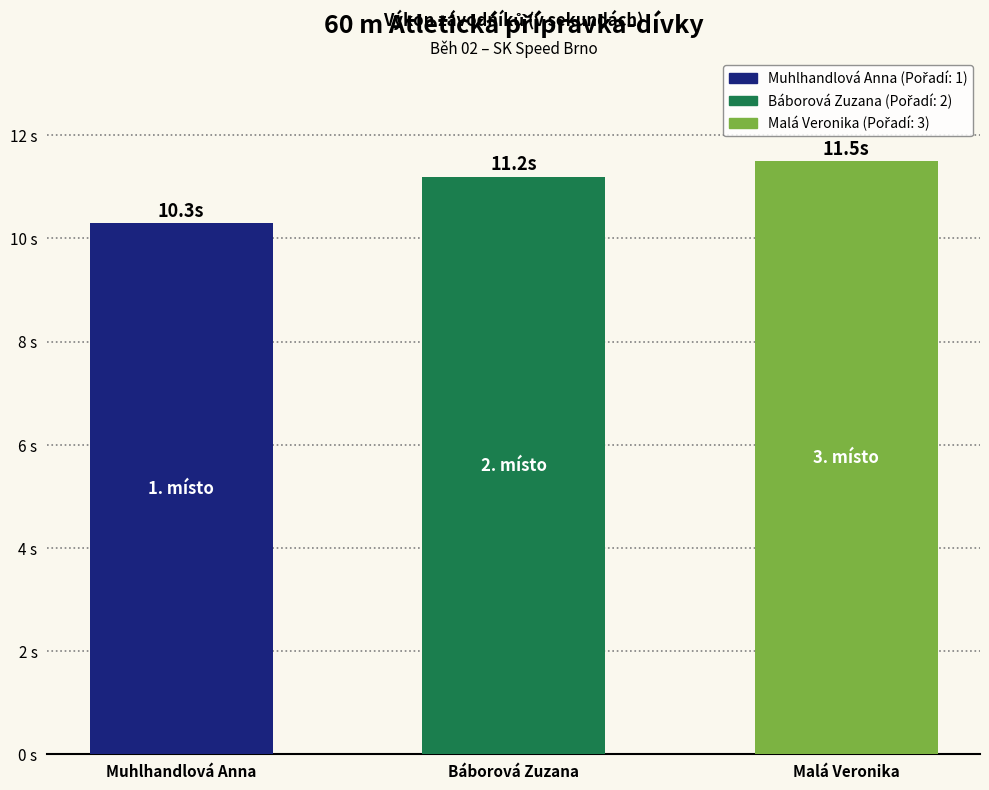

At which label does the data first exceed 11?

Báborová Zuzana